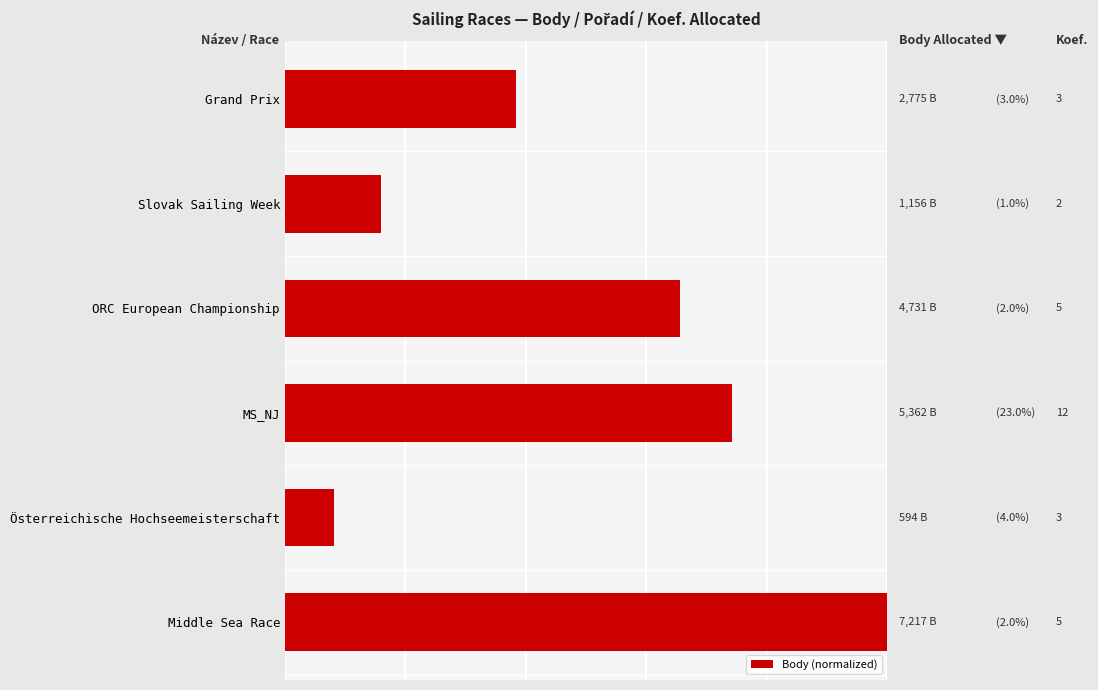

Rank the categories by value from highest to lowest.

Middle Sea Race, MS_NJ, ORC European Championship, Grand Prix, Slovak Sailing Week, Österreichische Hochseemeisterschaft